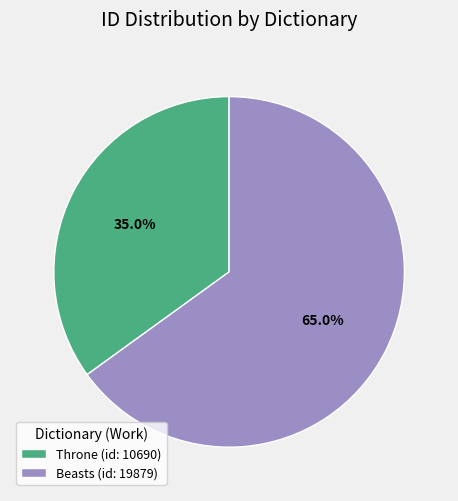

What is the ratio of the value at Beasts (id: 19879) to the value at Throne (id: 10690)?

1.9